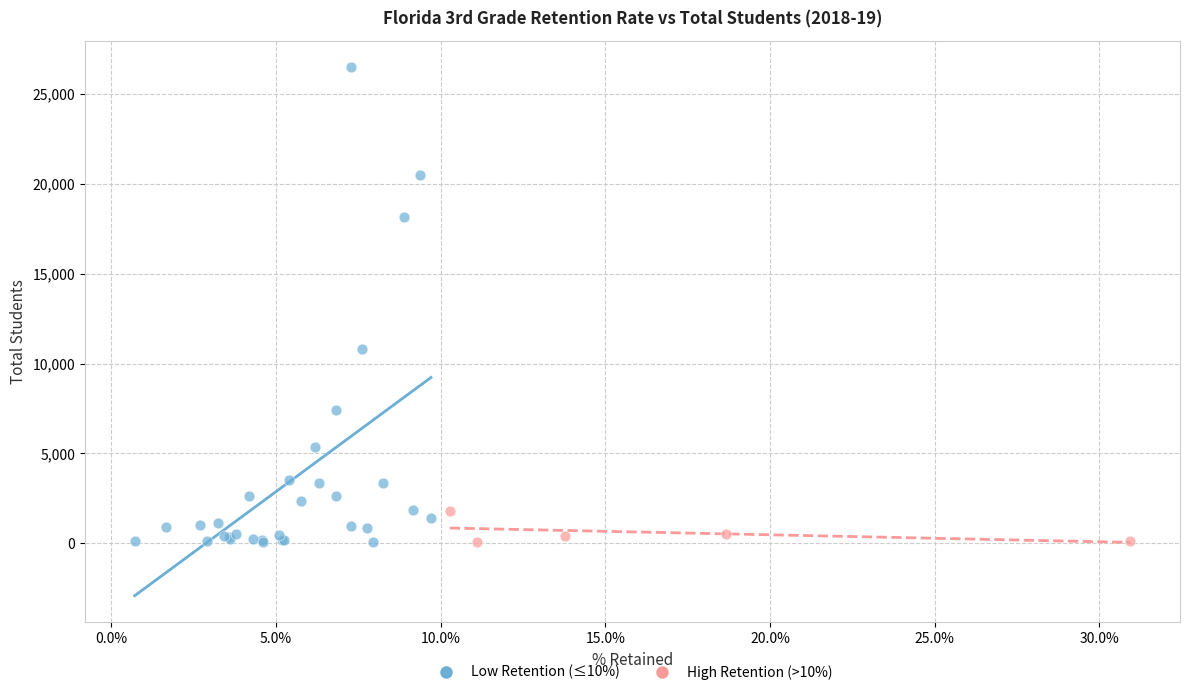

What are all the series names shown in the legend?

Low Retention (≤10%), High Retention (>10%)